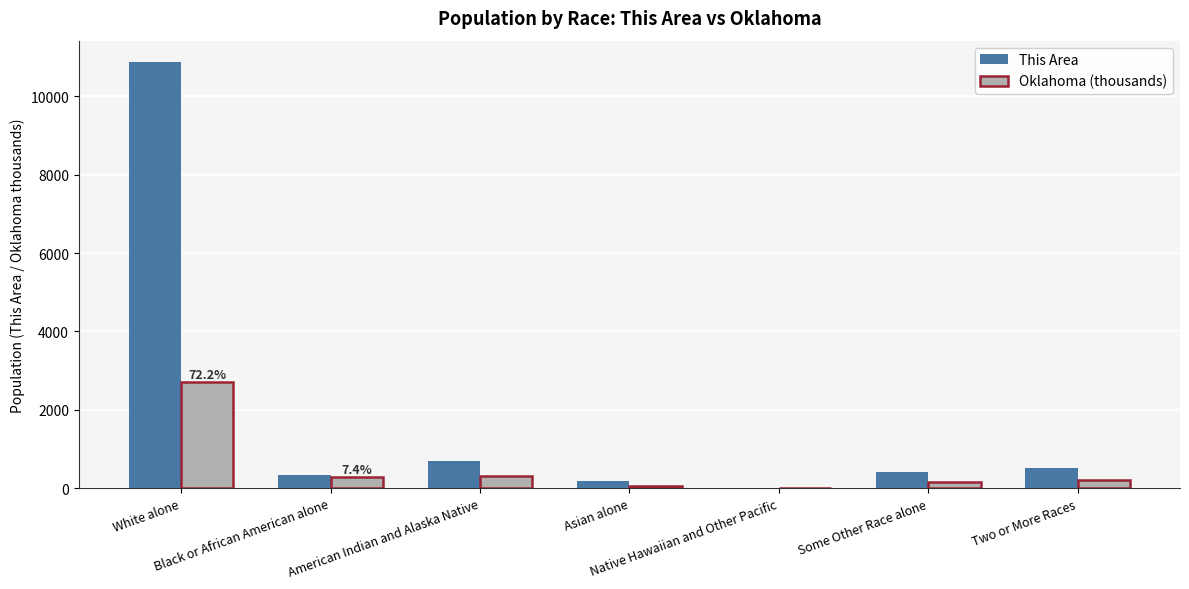

What is the average value of the This Area series?

1859.3